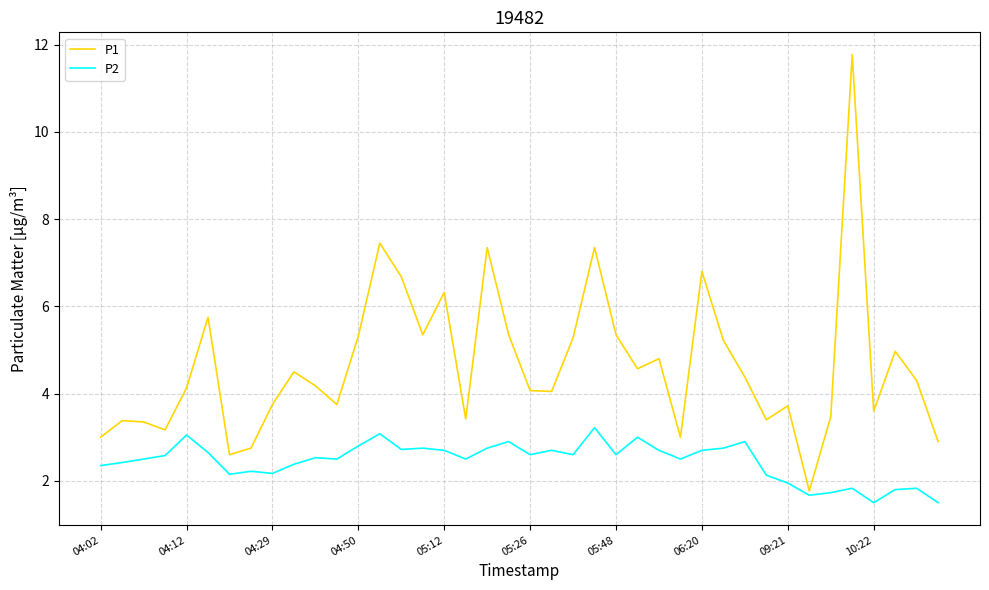

Which series has the largest total across all categories?

P1